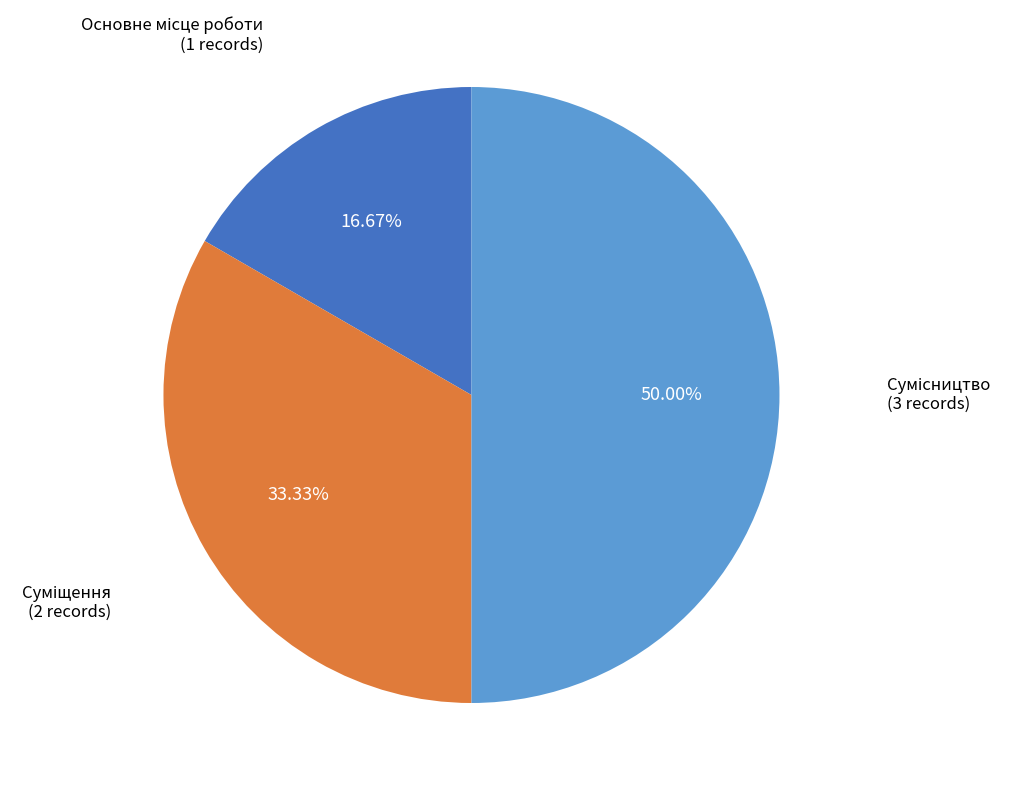

To the nearest percent, what is the difference between the Суміщення and Сумісництво slice percentages?

17%